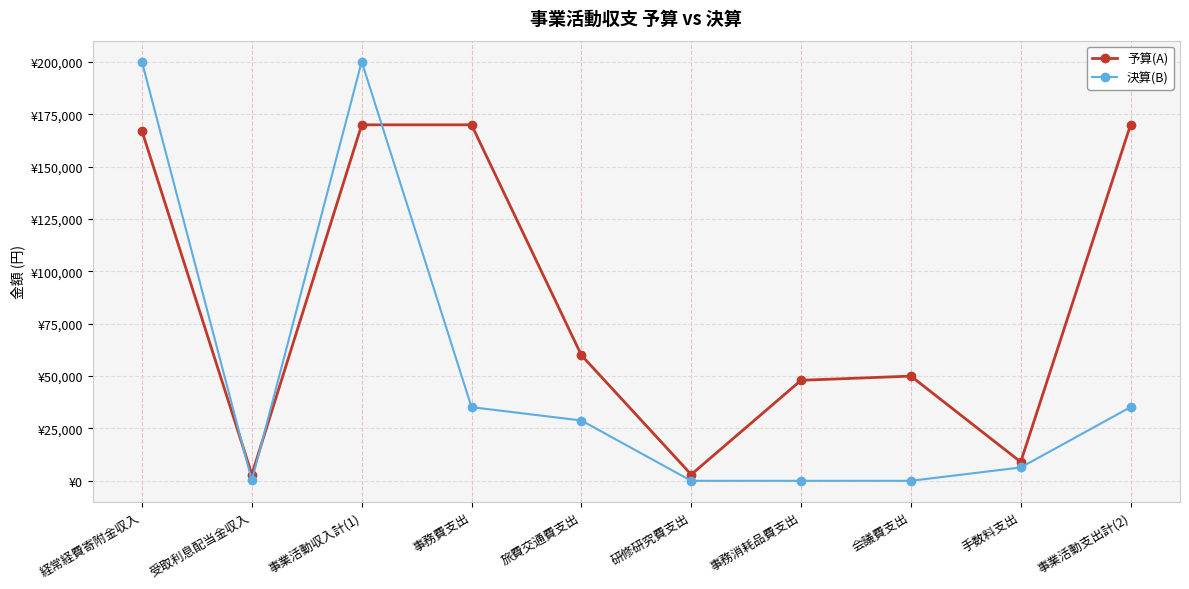

How many intersections are there between 決算(B) and 予算(A)?

3